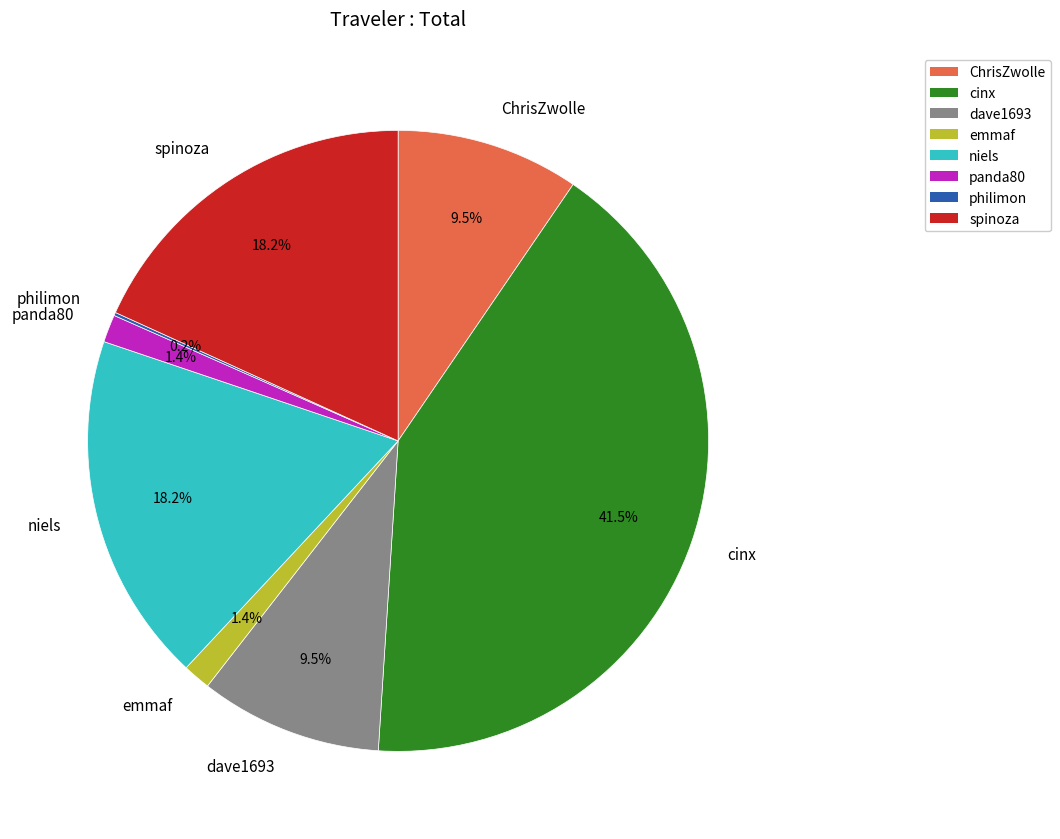

Which has a higher value, ChrisZwolle or niels?

niels